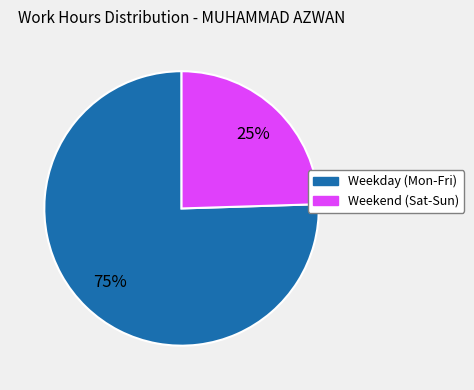

To the nearest percent, what is the average slice percentage?

50%